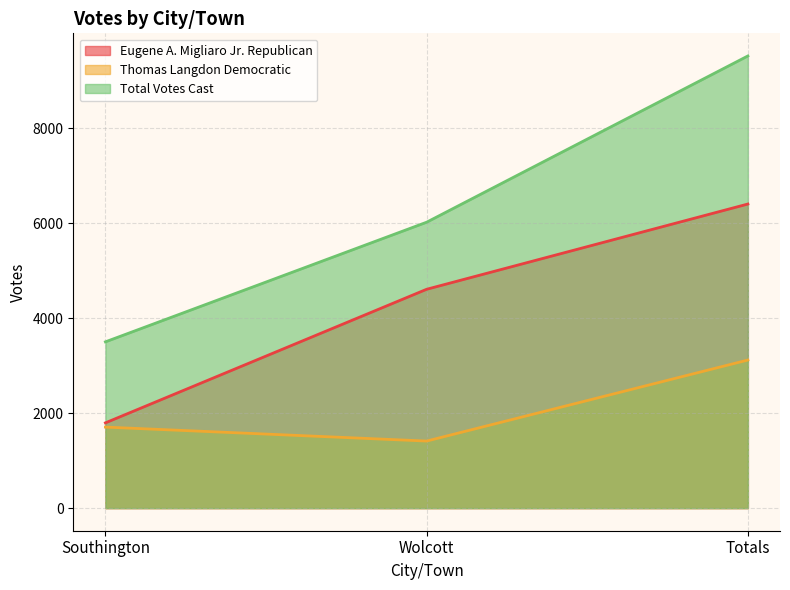

Reading left to right, what are all the values shown in this chart?

Eugene A. Migliaro Jr. Republican: Southington=1795	Wolcott=4608	Totals=6403
Thomas Langdon Democratic: Southington=1706	Wolcott=1412	Totals=3118
Total Votes Cast: Southington=3501	Wolcott=6020	Totals=9521